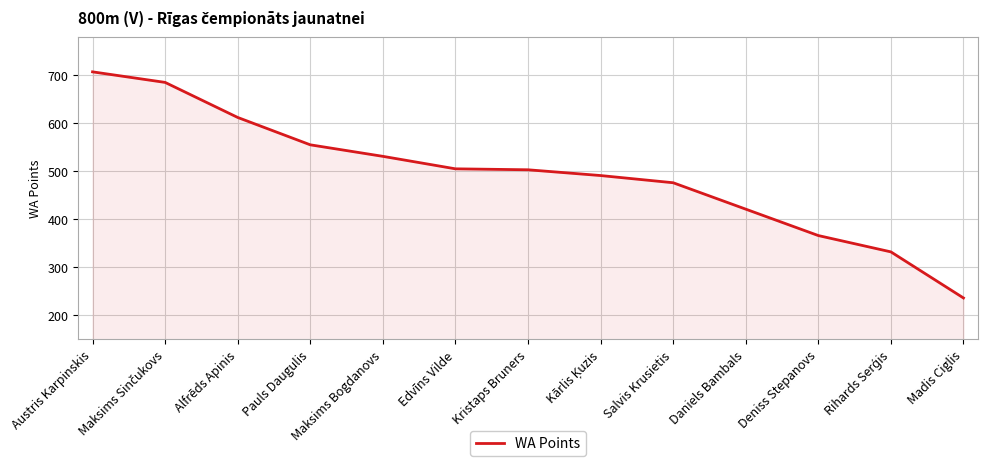

Approximately how many times larger is the value at Deniss Stepanovs compared to Alfrēds Apinis?

0.6